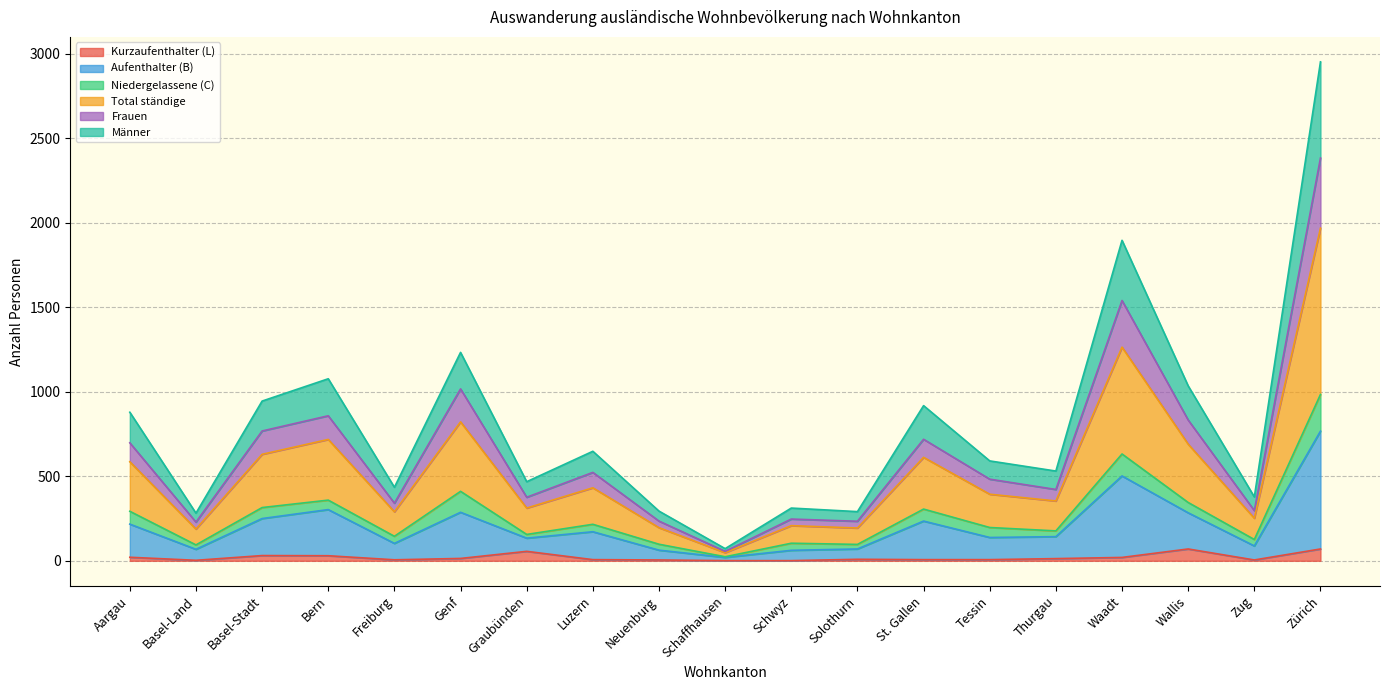

Where is Kurzaufenthalter (L) nearest to the value 35?

Basel-Stadt